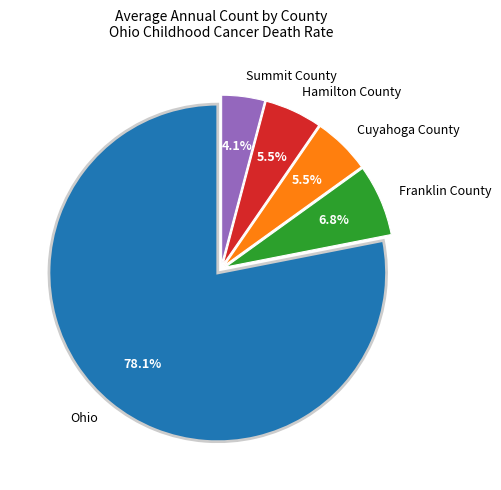

True or false: Ohio accounts for 72% of the total.

False